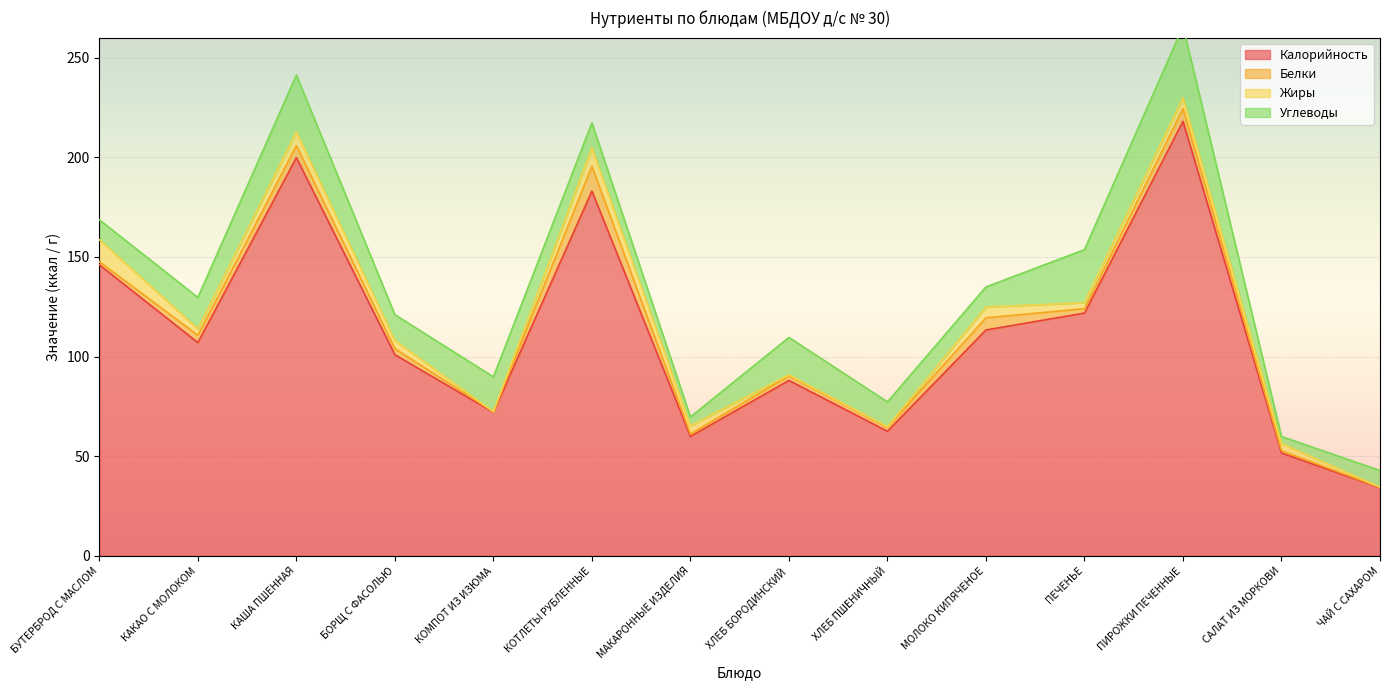

True or false: Белки and Углеводы cross at least once.

False